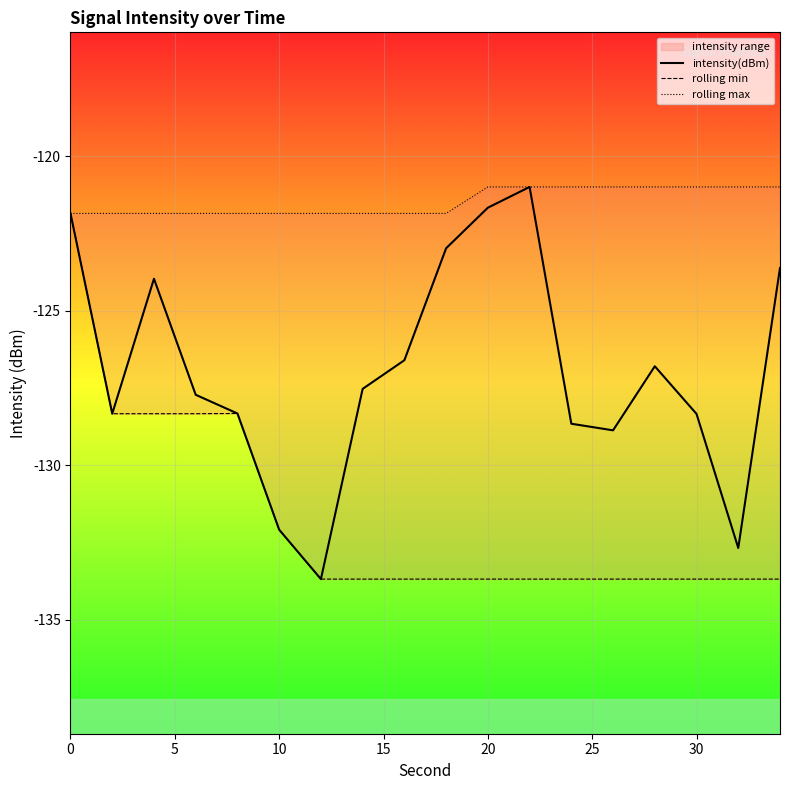

Which series has the largest range (max minus min)?

intensity(dBm)